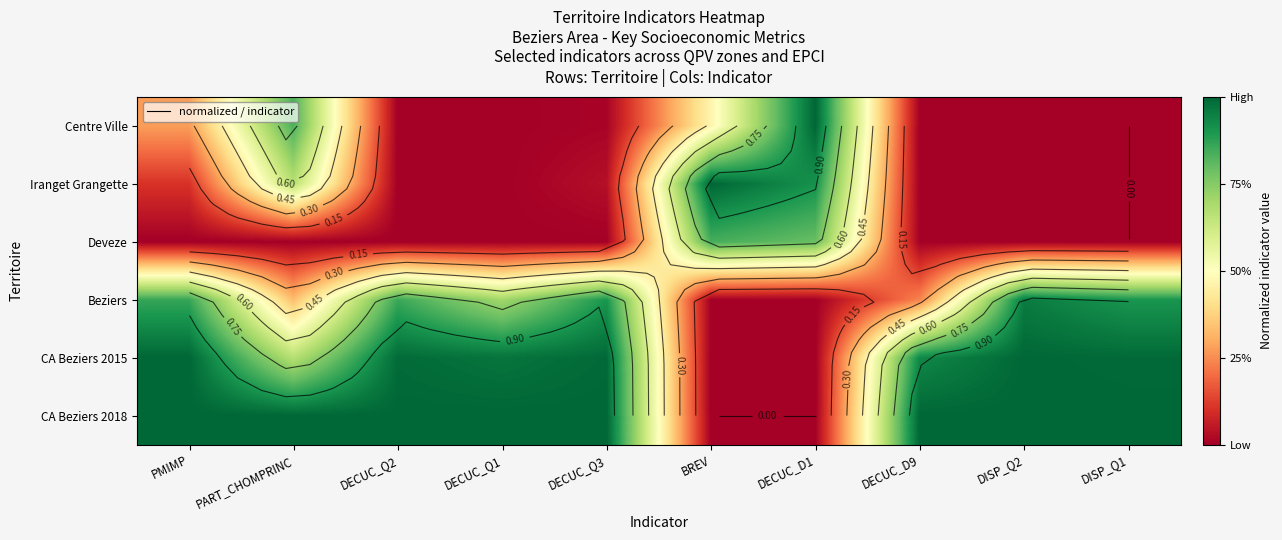

How many positive values does the CA Beziers 2015 series have?

9